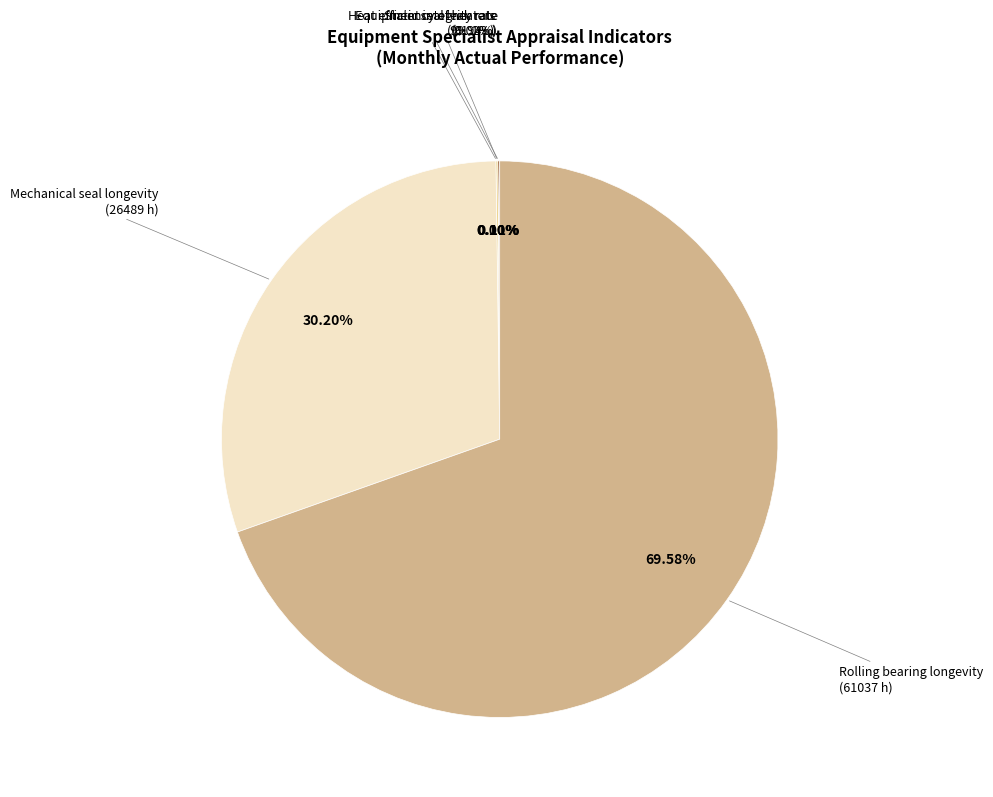

What is the change in value from Equipment integrity rate to Mechanical seal longevity?

+26389.1